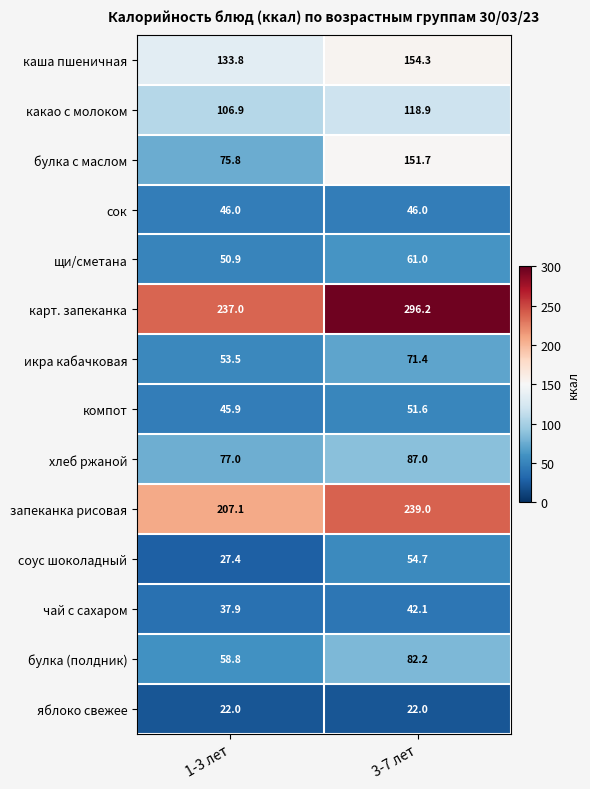

Where is запеканка рисовая nearest to the value 223?

1-3 лет